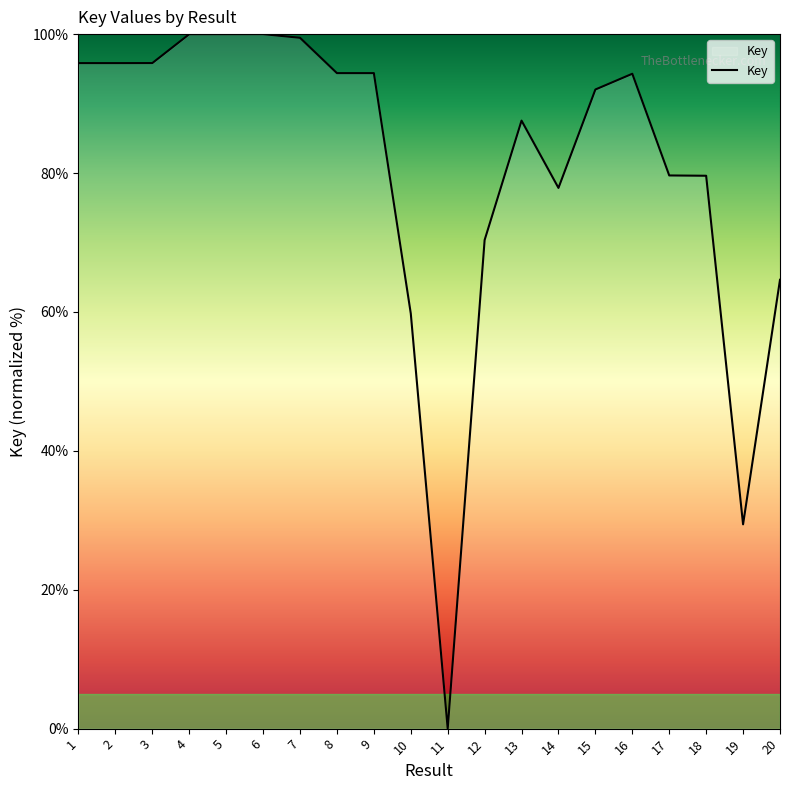

How many lines are shown in the chart?

1